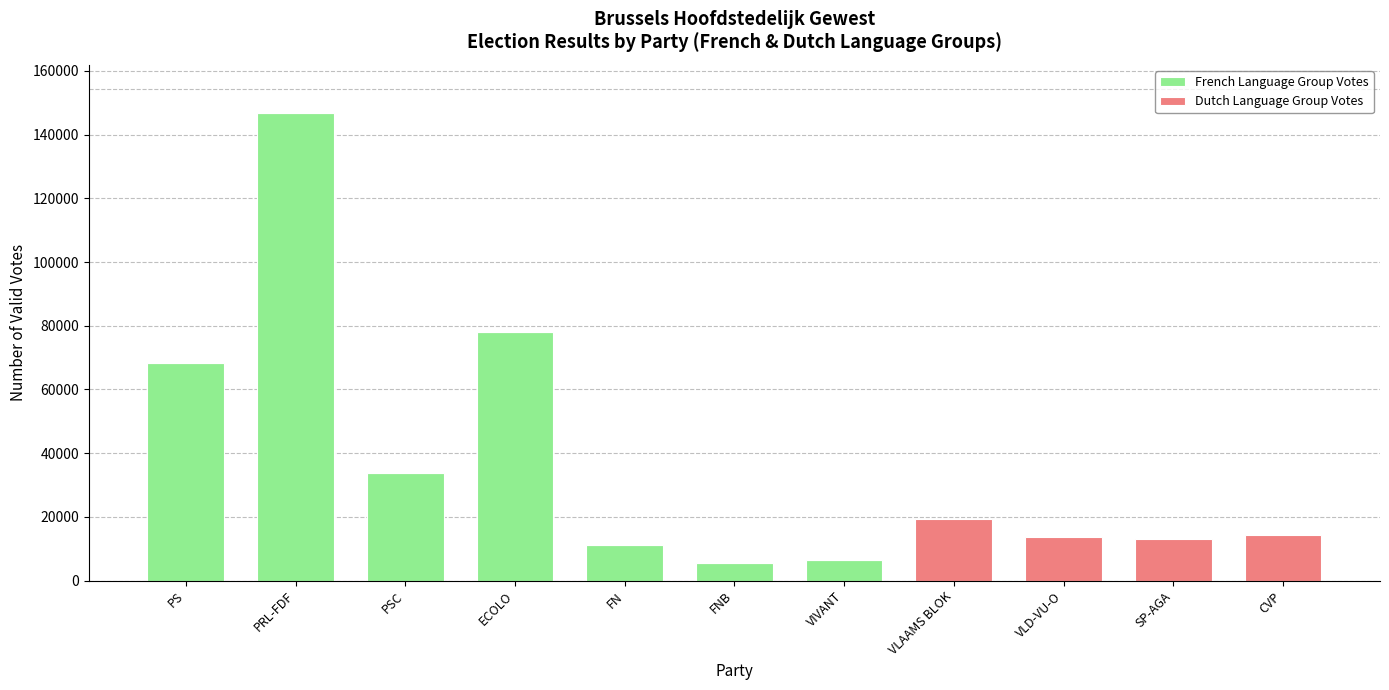

What is the sum of all French Language Group Votes values?

350099